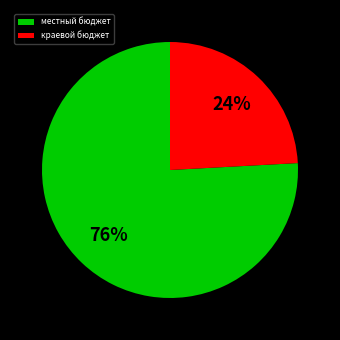

To the nearest percent, what is the average slice percentage?

50%